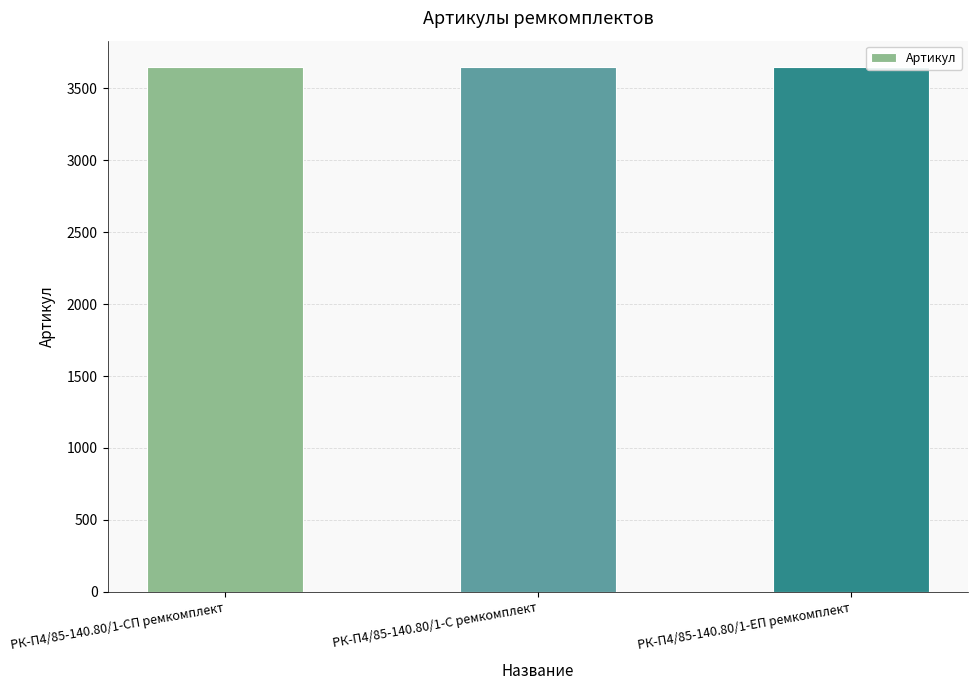

What position from the left is РК-П4/85-140.80/1-ЕП ремкомплект?

3